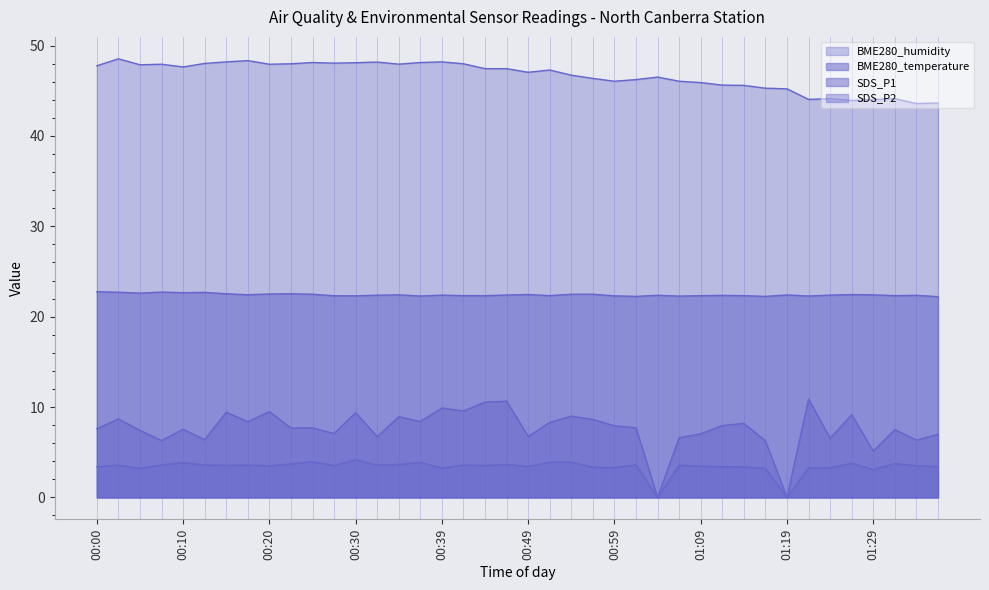

Between 00:44 and 01:12, which series saw the biggest shift?

SDS_P1